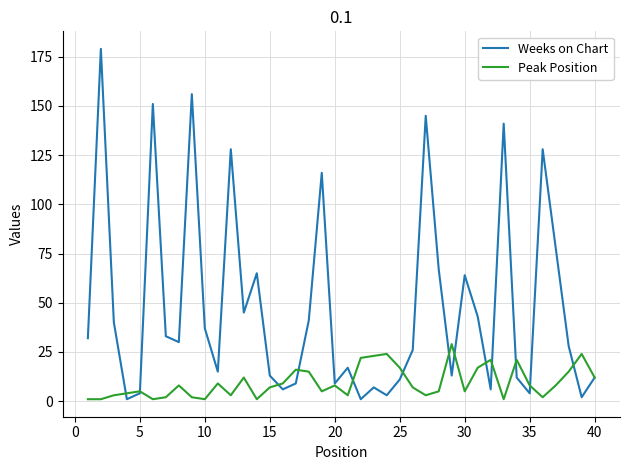

What is the maximum value shown in the chart?

179